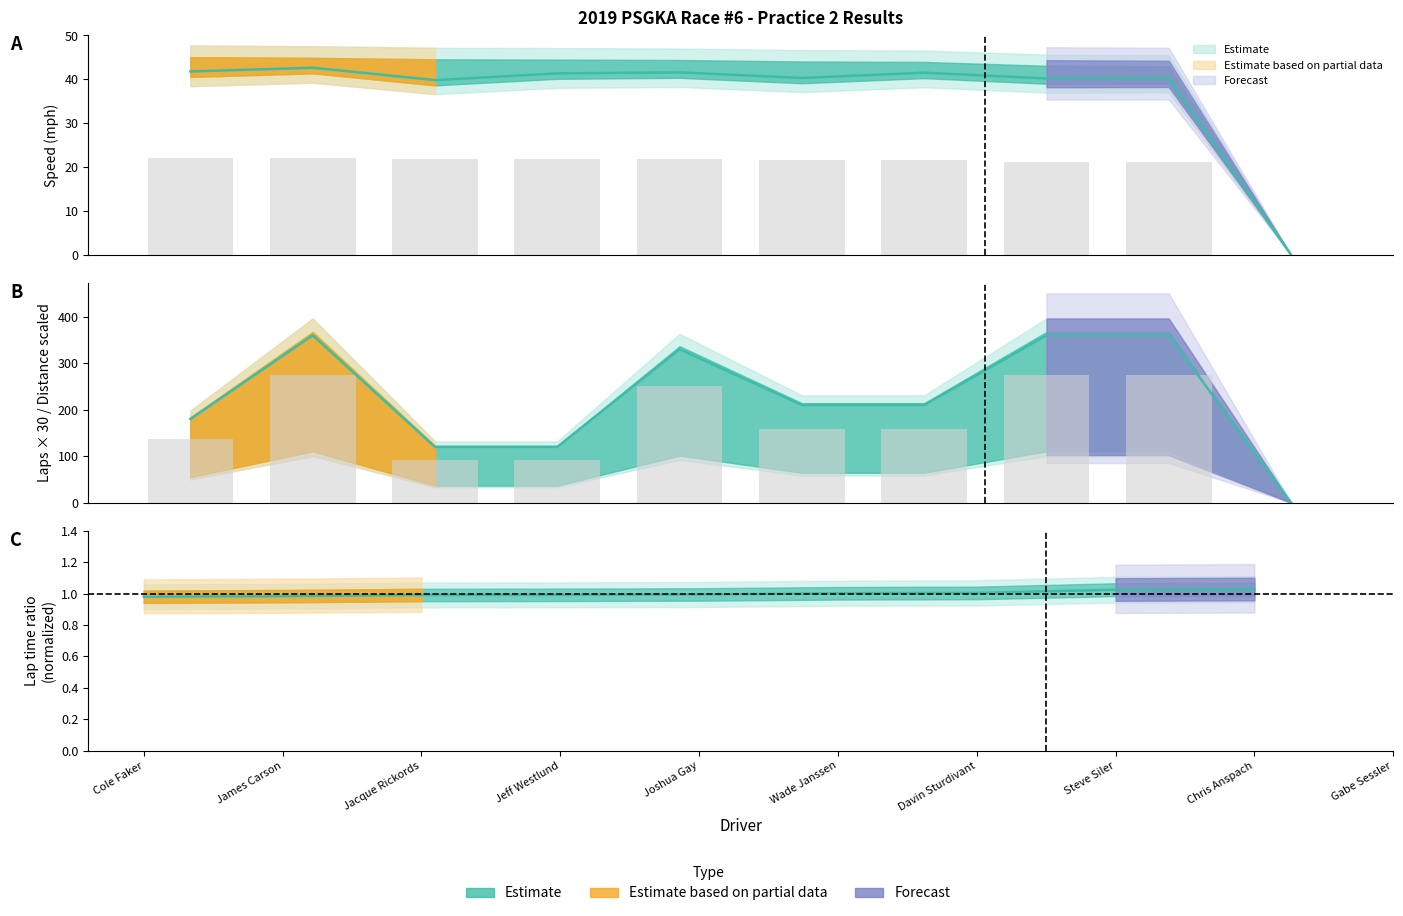

True or false: Best Speed has a value of 41.8 at Cole Faker.

True